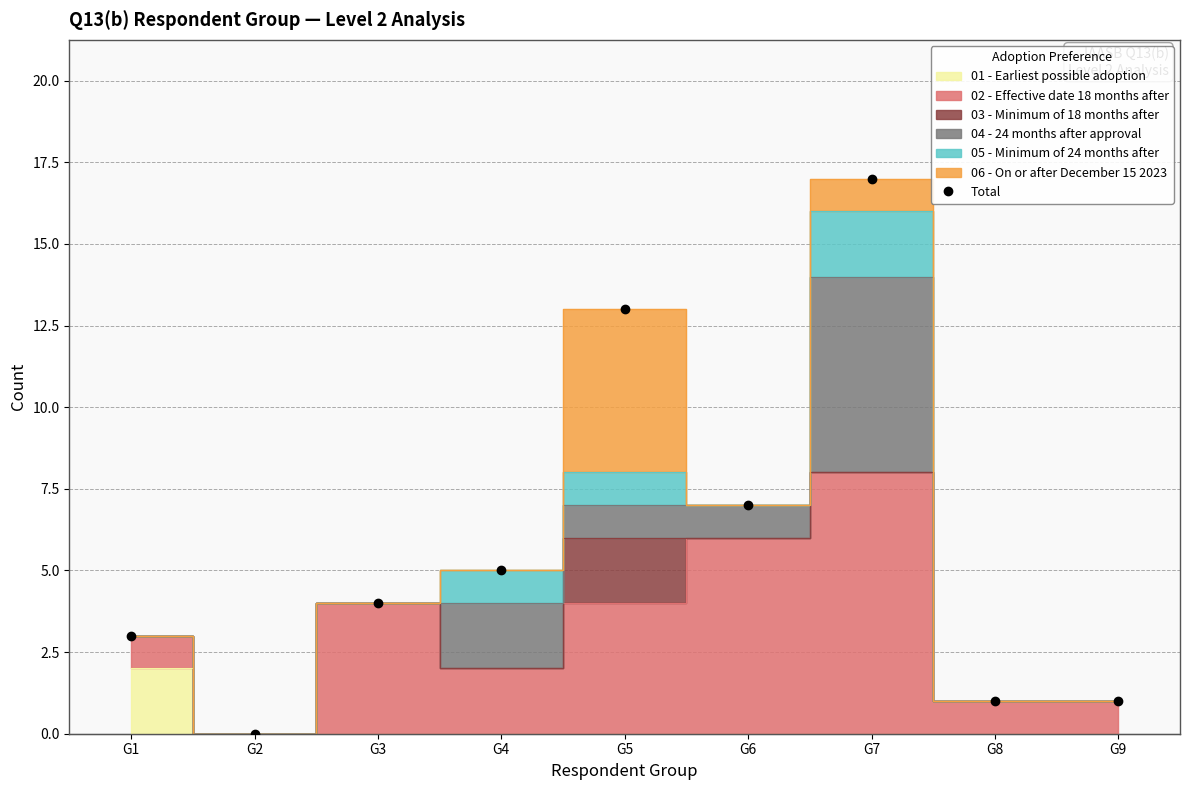

What is the ratio of the value at G8 to the value at G6?

0.1